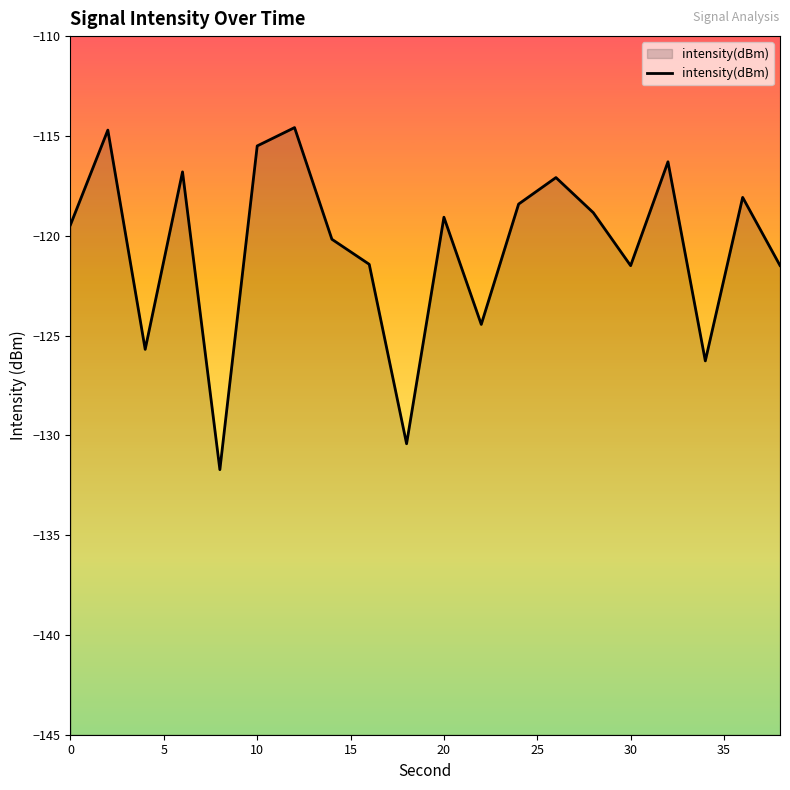

The value at 26 is -117.1. True or false?

True